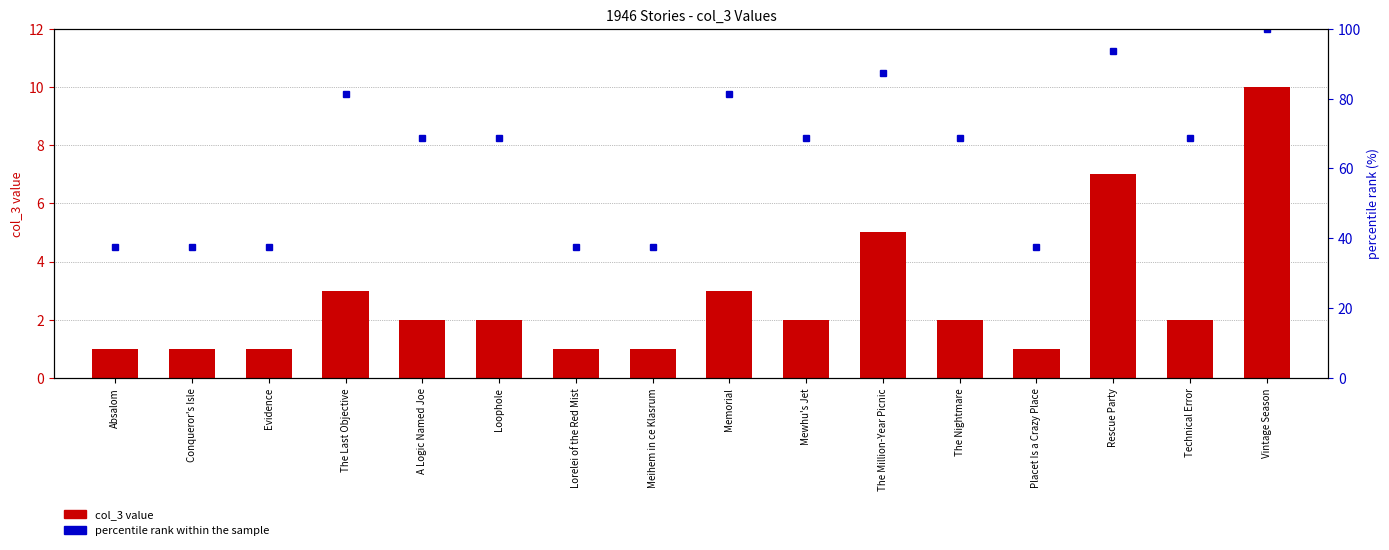

What is the minimum value shown in the chart?

1.0